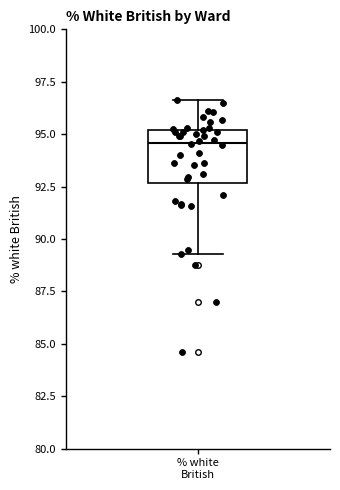

Transcribe this box plot: give where the median line is, the range the box spans, and where the two whiskers end, as read against the y-axis. The values are not printed on the chart, so give them approximately, as read against the axis.

median 94.5, box 92.5 to 95.0, whiskers 89.5 to 96.5